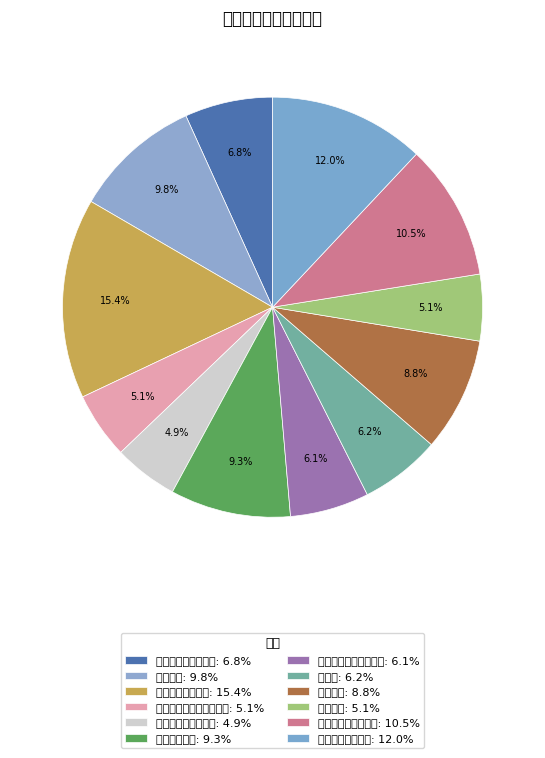

Between 化学化工与生物工程学院 and 人文学院, which is larger?

人文学院